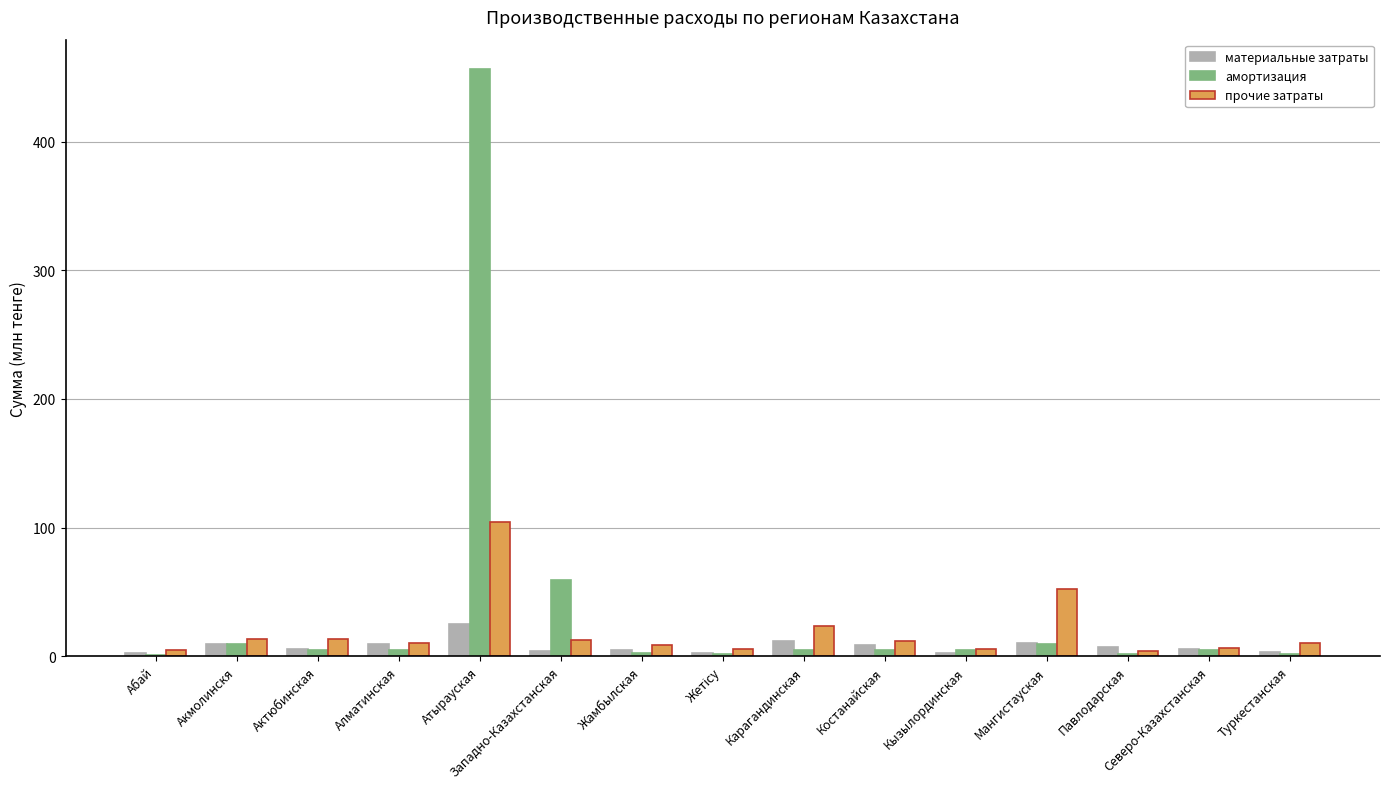

Where does the амортизация series first go above 4?

Акмолинскя